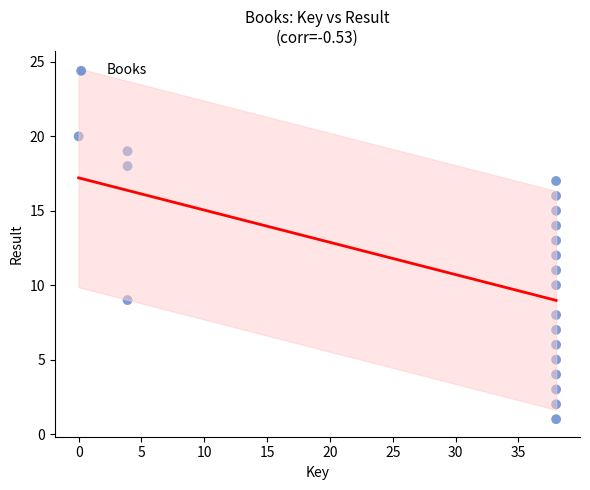

What is the range of Y values (max minus min)?

19